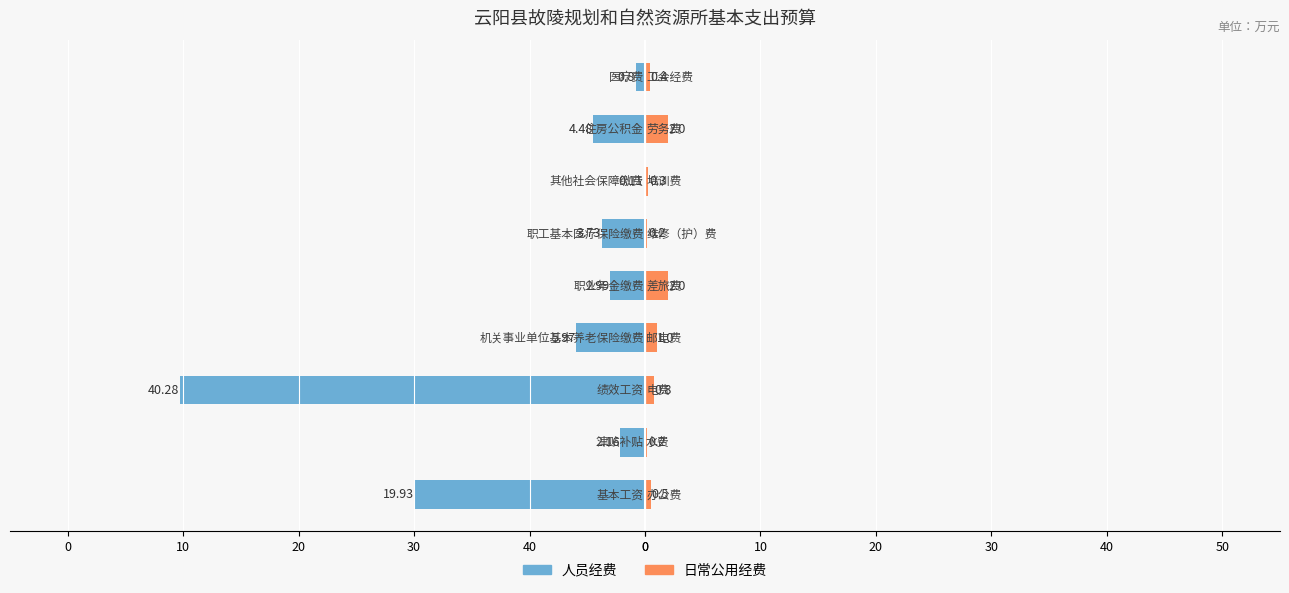

How many categories are shown in the chart?

9